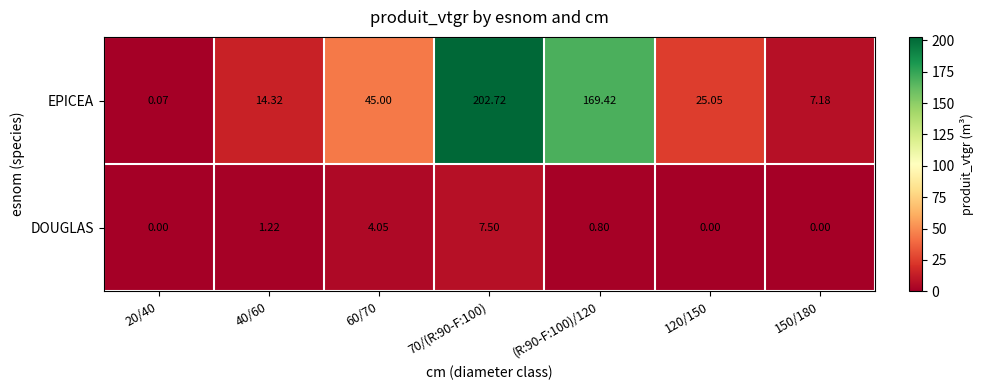

Which series has the largest total across all categories?

EPICEA